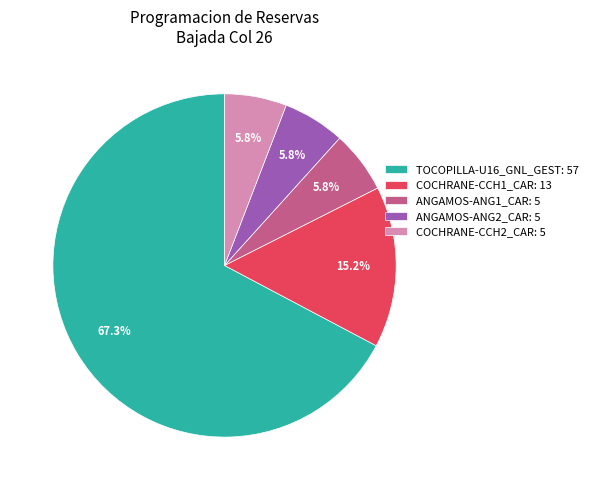

Do ANGAMOS-ANG1_CAR: 5 and TOCOPILLA-U16_GNL_GEST: 57 together represent more than half of the pie?

Yes